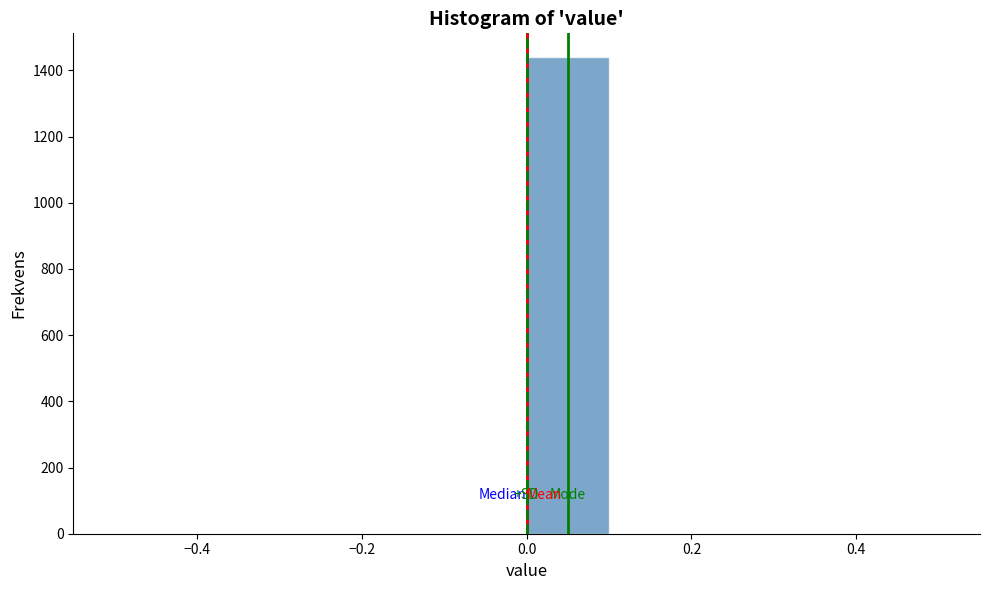

Reading left to right, list every bar in this chart as the range it spans on the x-axis followed by its height. The values are not printed on the chart, so give them approximately, as read against the axis.

-0.5 to -0.4: 0
-0.4 to -0.3: 0
-0.3 to -0.2: 0
-0.2 to -0.1: 0
-0.1 to 0.0: 0
0.0 to 0.1: 1440
0.1 to 0.2: 0
0.2 to 0.3: 0
0.3 to 0.4: 0
0.4 to 0.5: 0